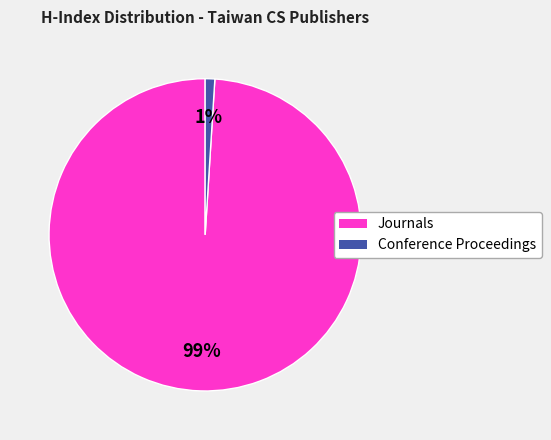

True or false: Conference Proceedings accounts for 12% of the total.

False